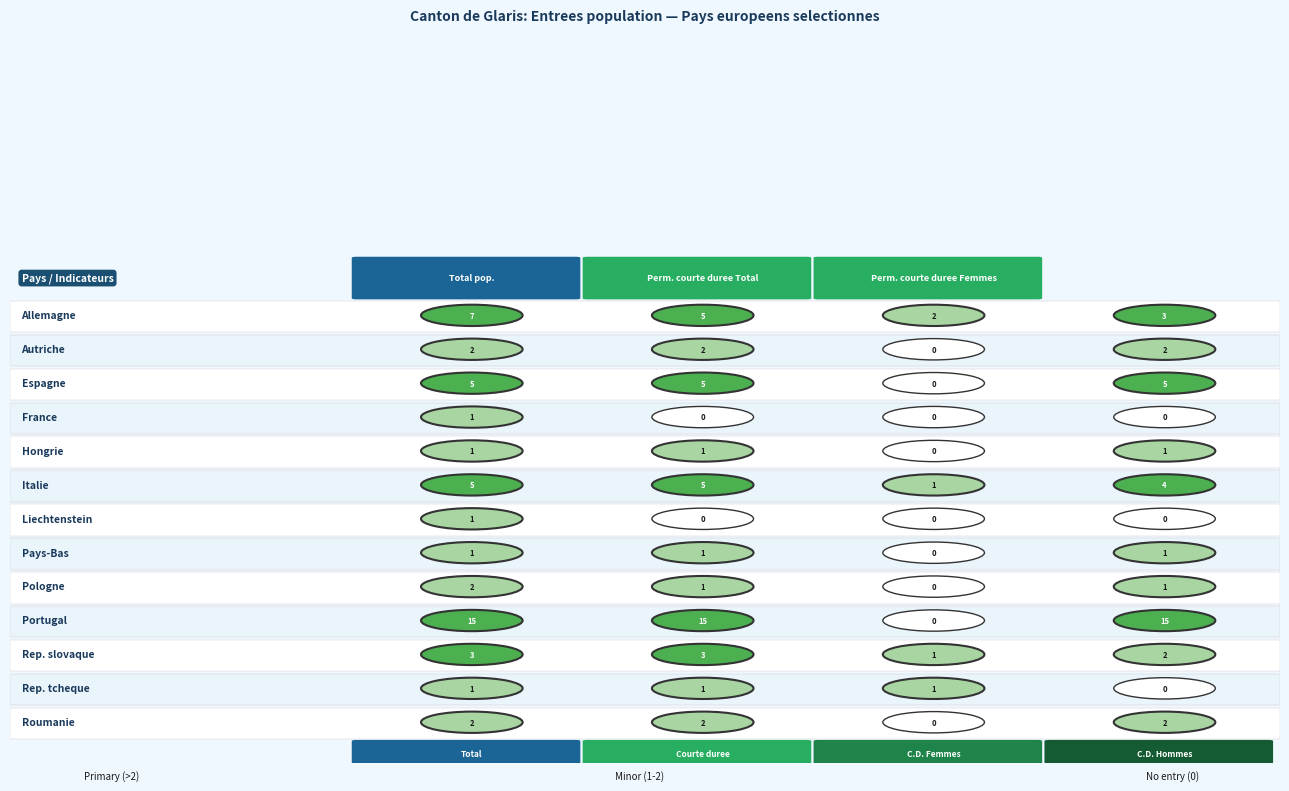

What is the total value across all series at 1?

41